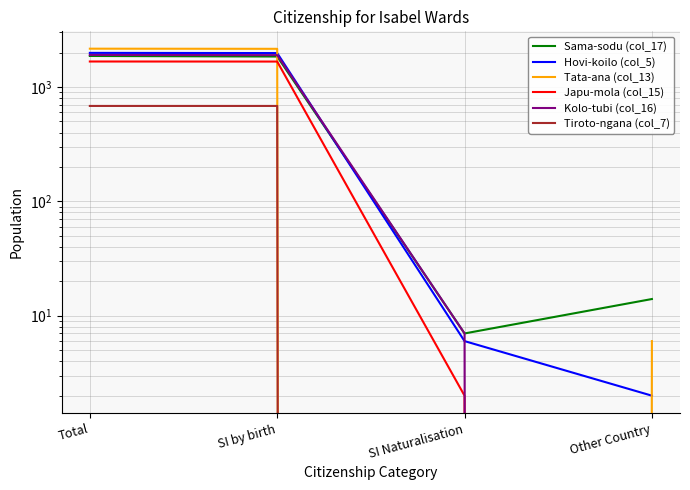

What is the highest value of the Sama-sodu (col_17) series?

1868